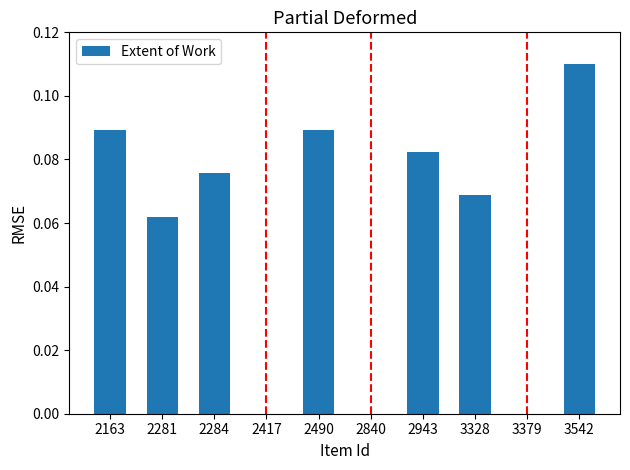

At which label is the value closest to 0?

2281